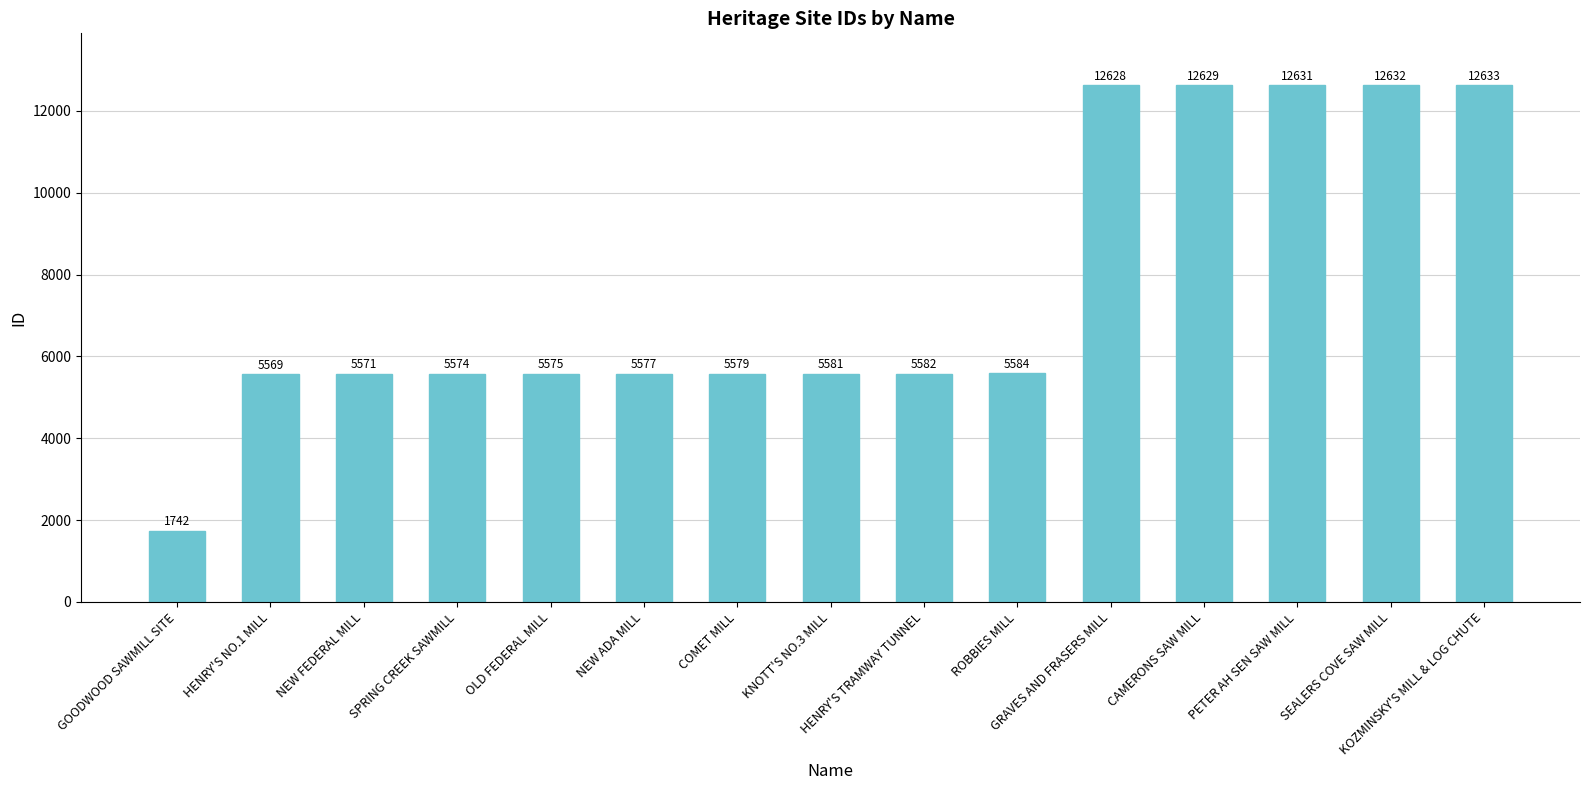

True or false: the data shows 8617 at HENRY'S NO.1 MILL.

False